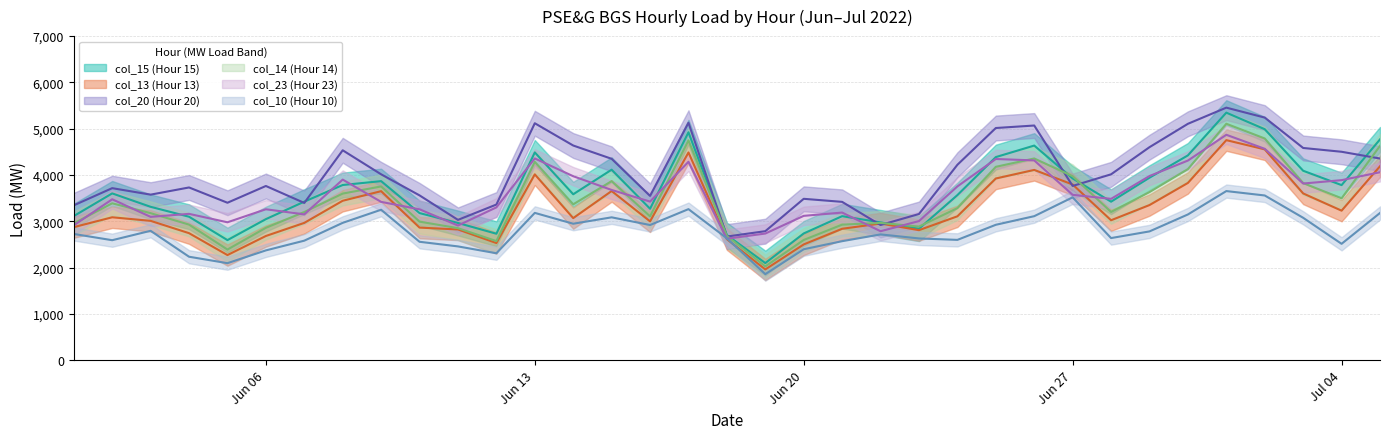

What is the difference between the highest and lowest values at 2022-06-16?

629